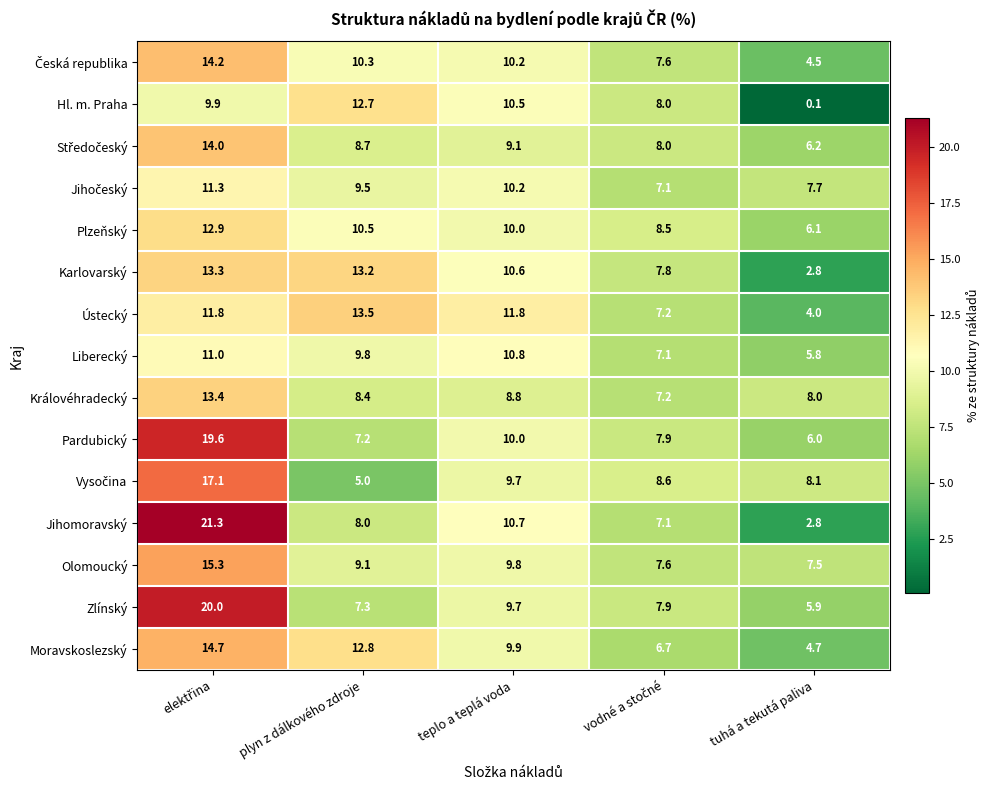

What is the difference between the Liberecký values at teplo a teplá voda and tuhá a tekutá paliva?

5.0